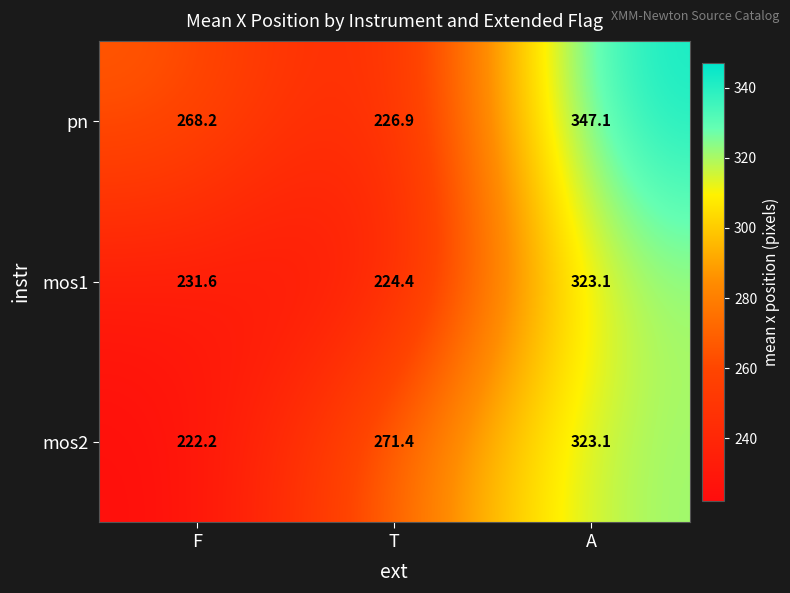

Reading left to right, list all the values displayed in this chart.

pn: 268.2	226.9	347.1
mos1: 231.6	224.4	323.1
mos2: 222.2	271.4	323.1